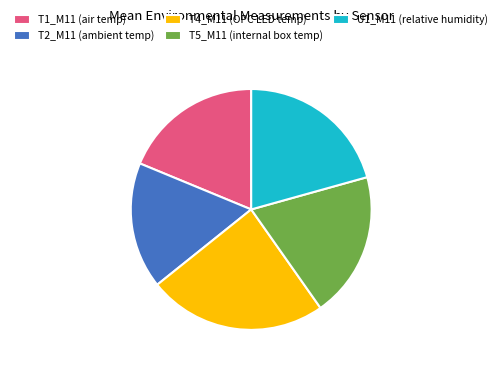

Between U1_M11 (relative humidity) and T4_M11 (OPC LED temp), which is larger?

T4_M11 (OPC LED temp)